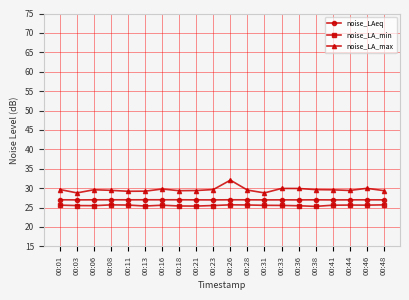

How many data points does each series have?

20